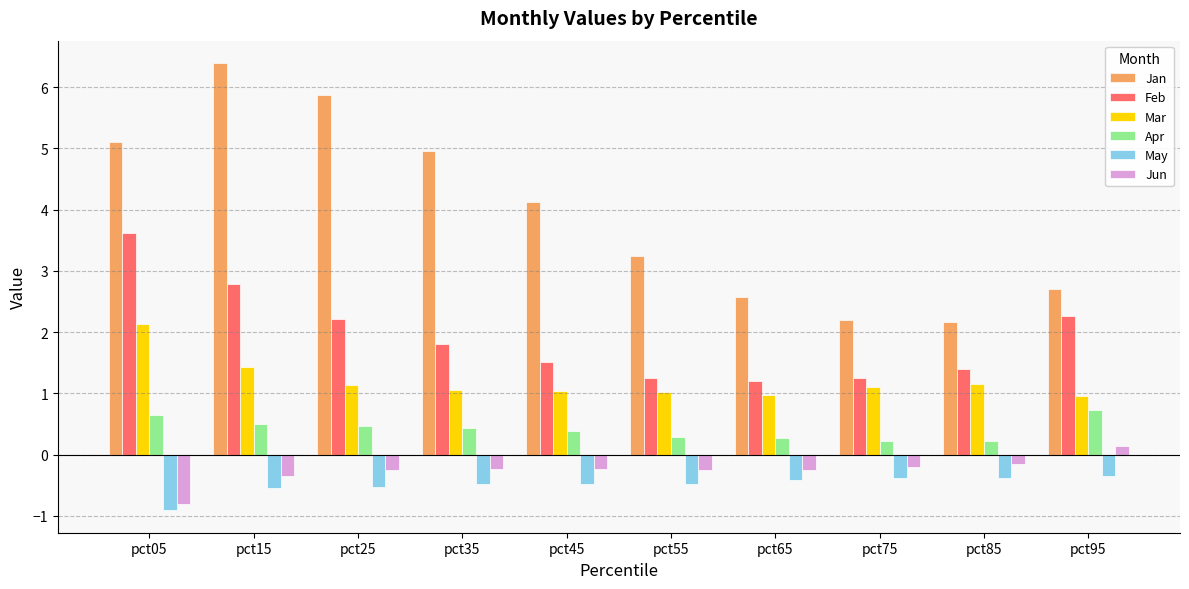

What is the smallest value displayed?

-0.9